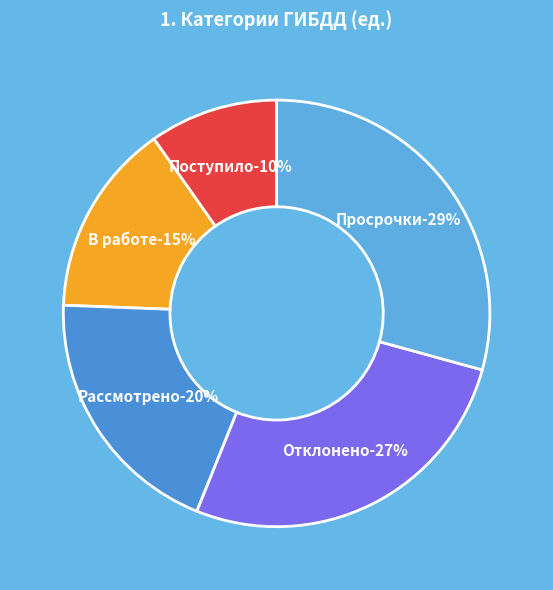

Is there a majority slice in this chart?

No